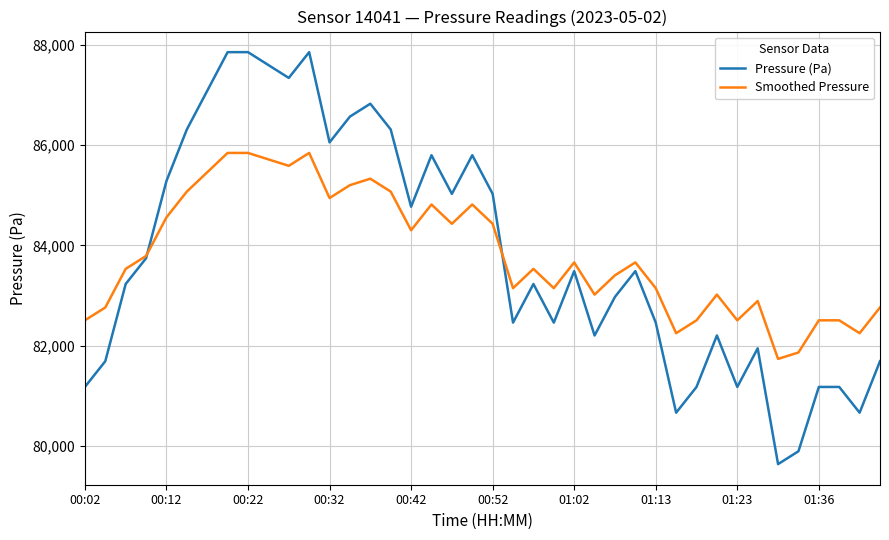

List the series in order of their peak value, lowest first.

Smoothed Pressure, Pressure (Pa)